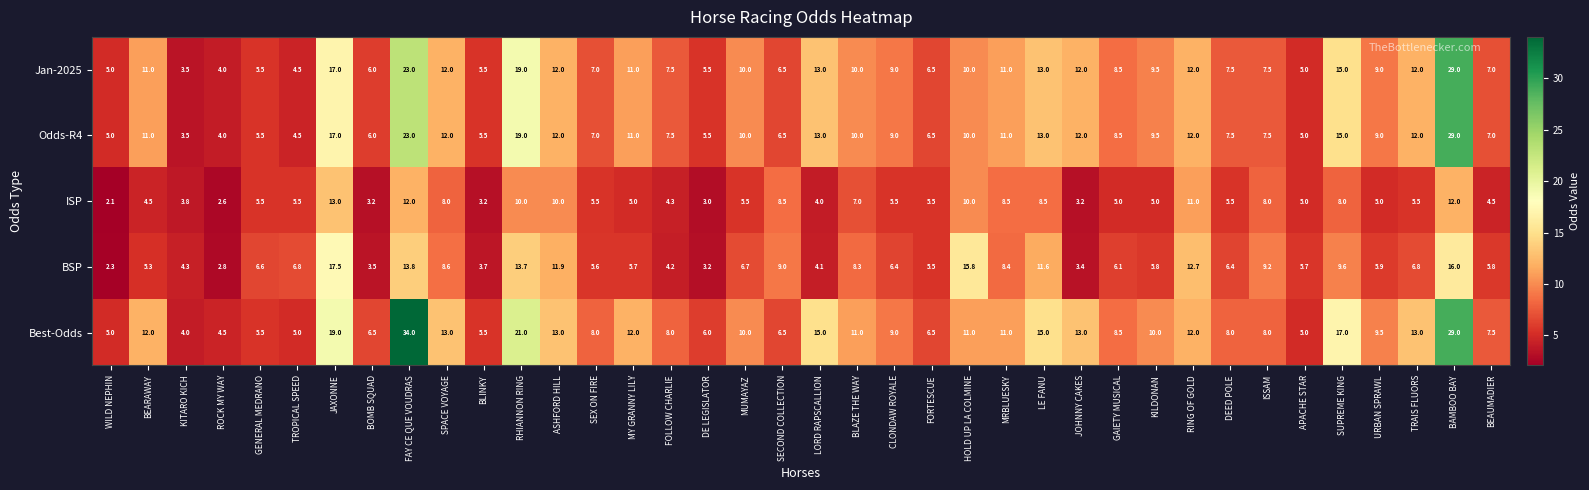

What is the sum of all BSP values?

288.7